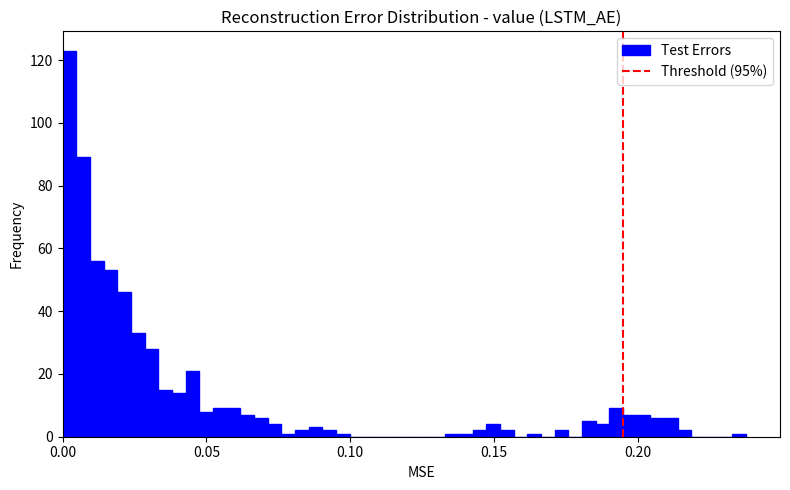

Around what value on the x-axis is the tallest bar? Give the approximate position of its centre, as read against the axis.

0.000